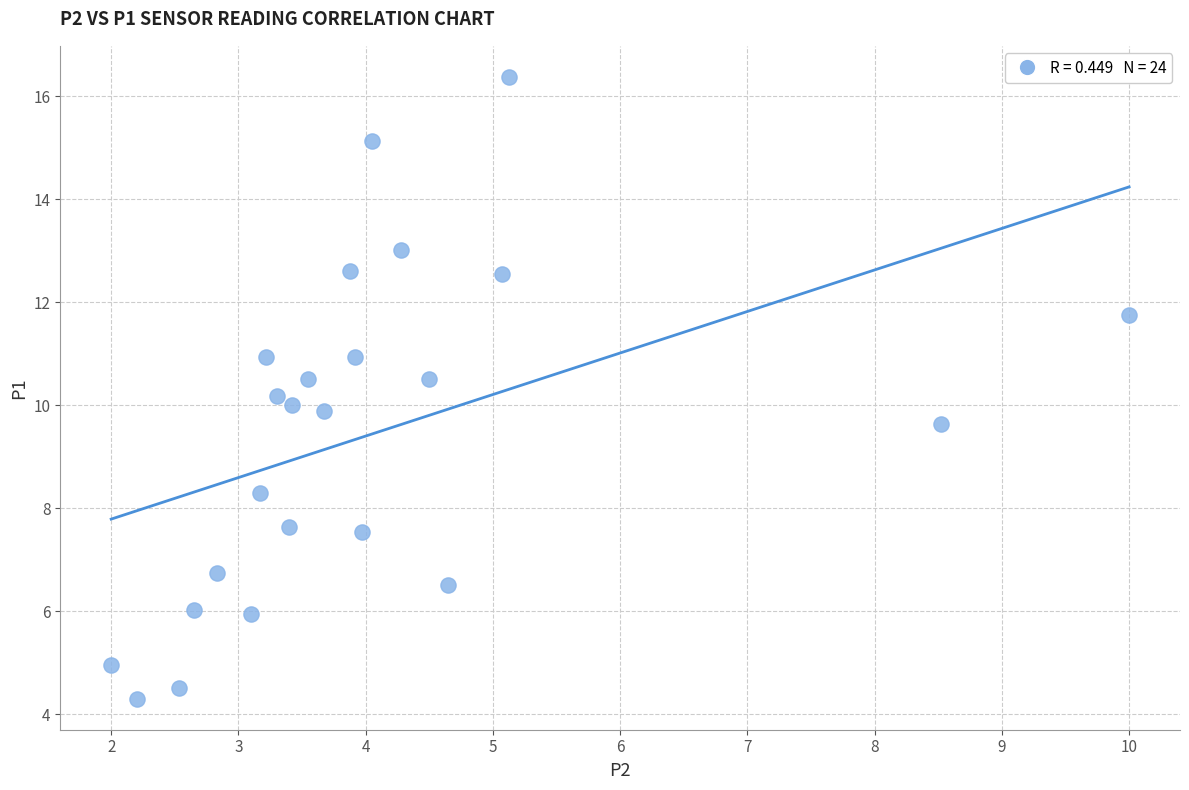

What is the range of Y values (max minus min)?

12.1